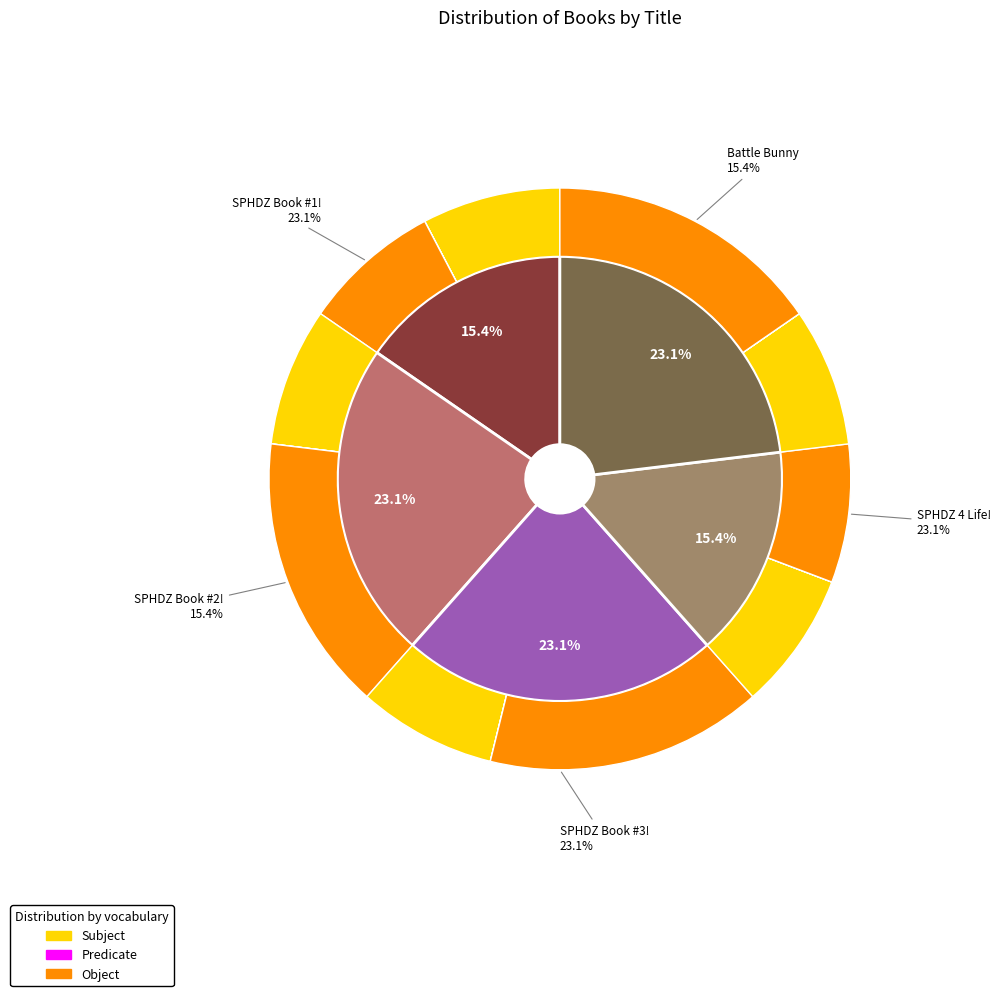

What is the majority slice?

Battle Bunny